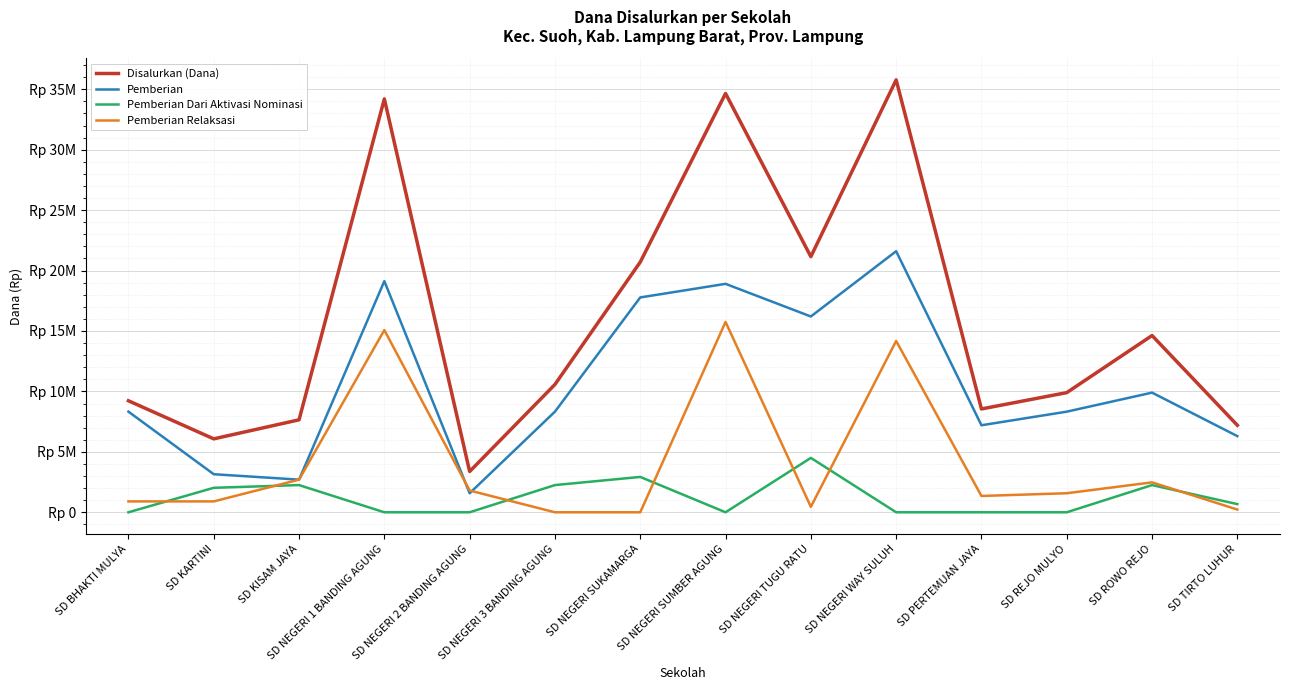

What is the sum of all Disalurkan (Dana) values?

223650000